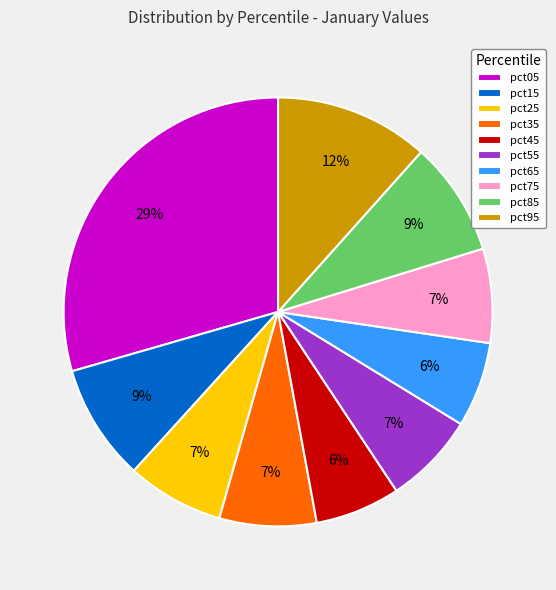

Is the sum of pct25 and pct55 greater than half?

No